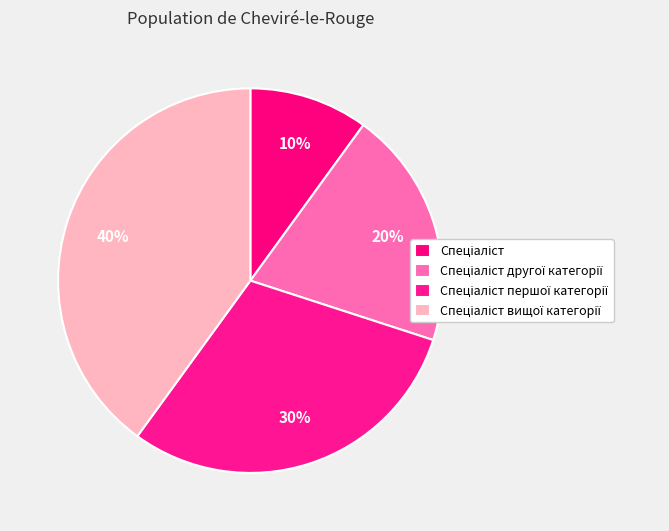

Count the number of slices in the pie.

4